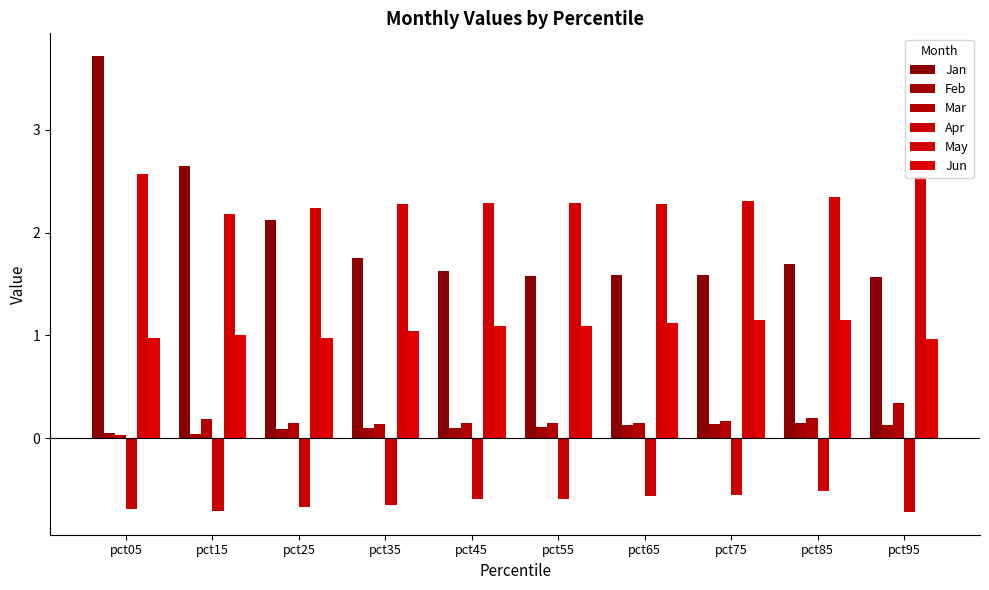

Which series has the widest spread of values?

Jan